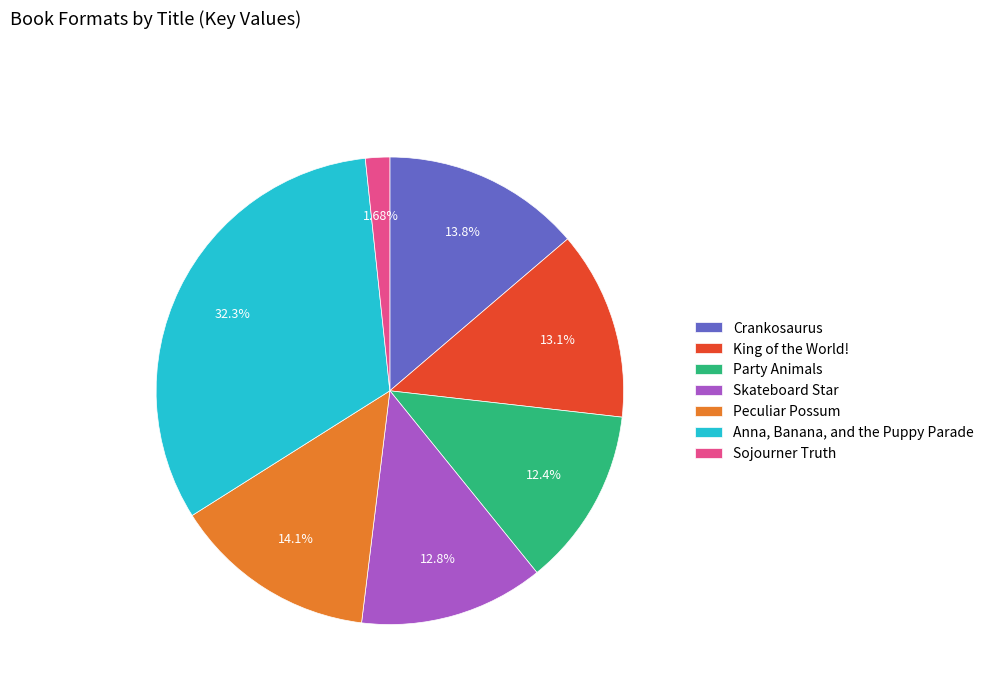

True or false: Crankosaurus accounts for 7% of the total.

False